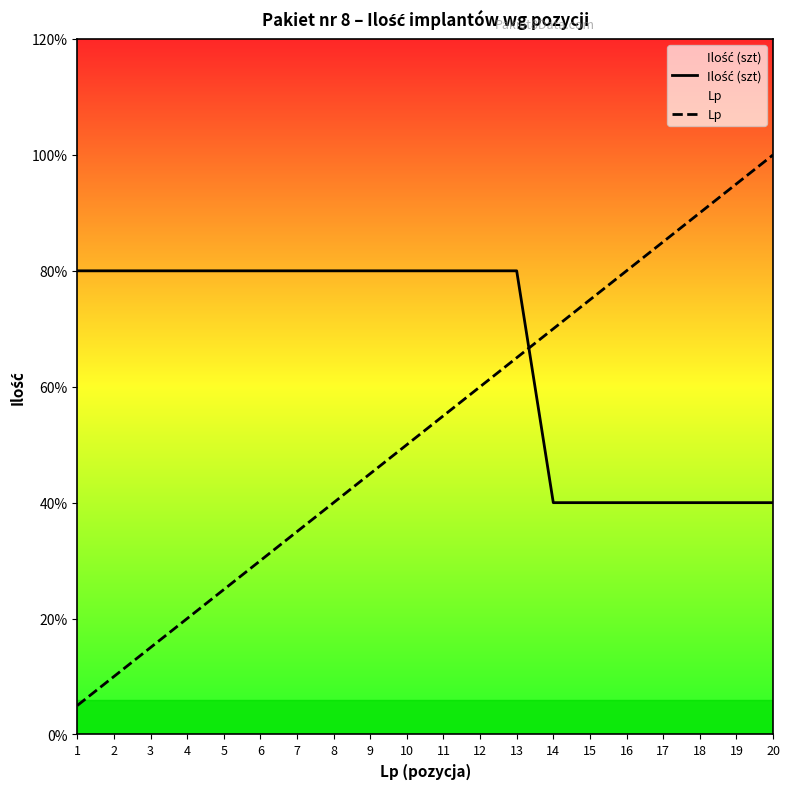

How many series are shown in this chart?

2